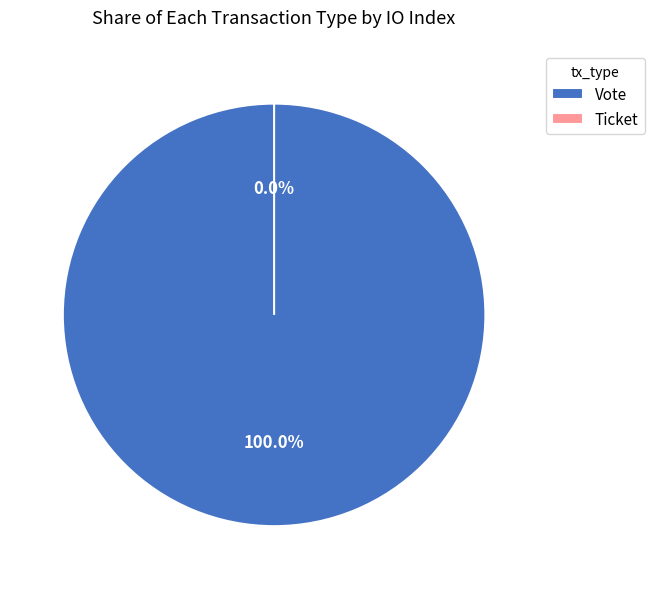

Which category has the smallest portion of the pie?

Ticket